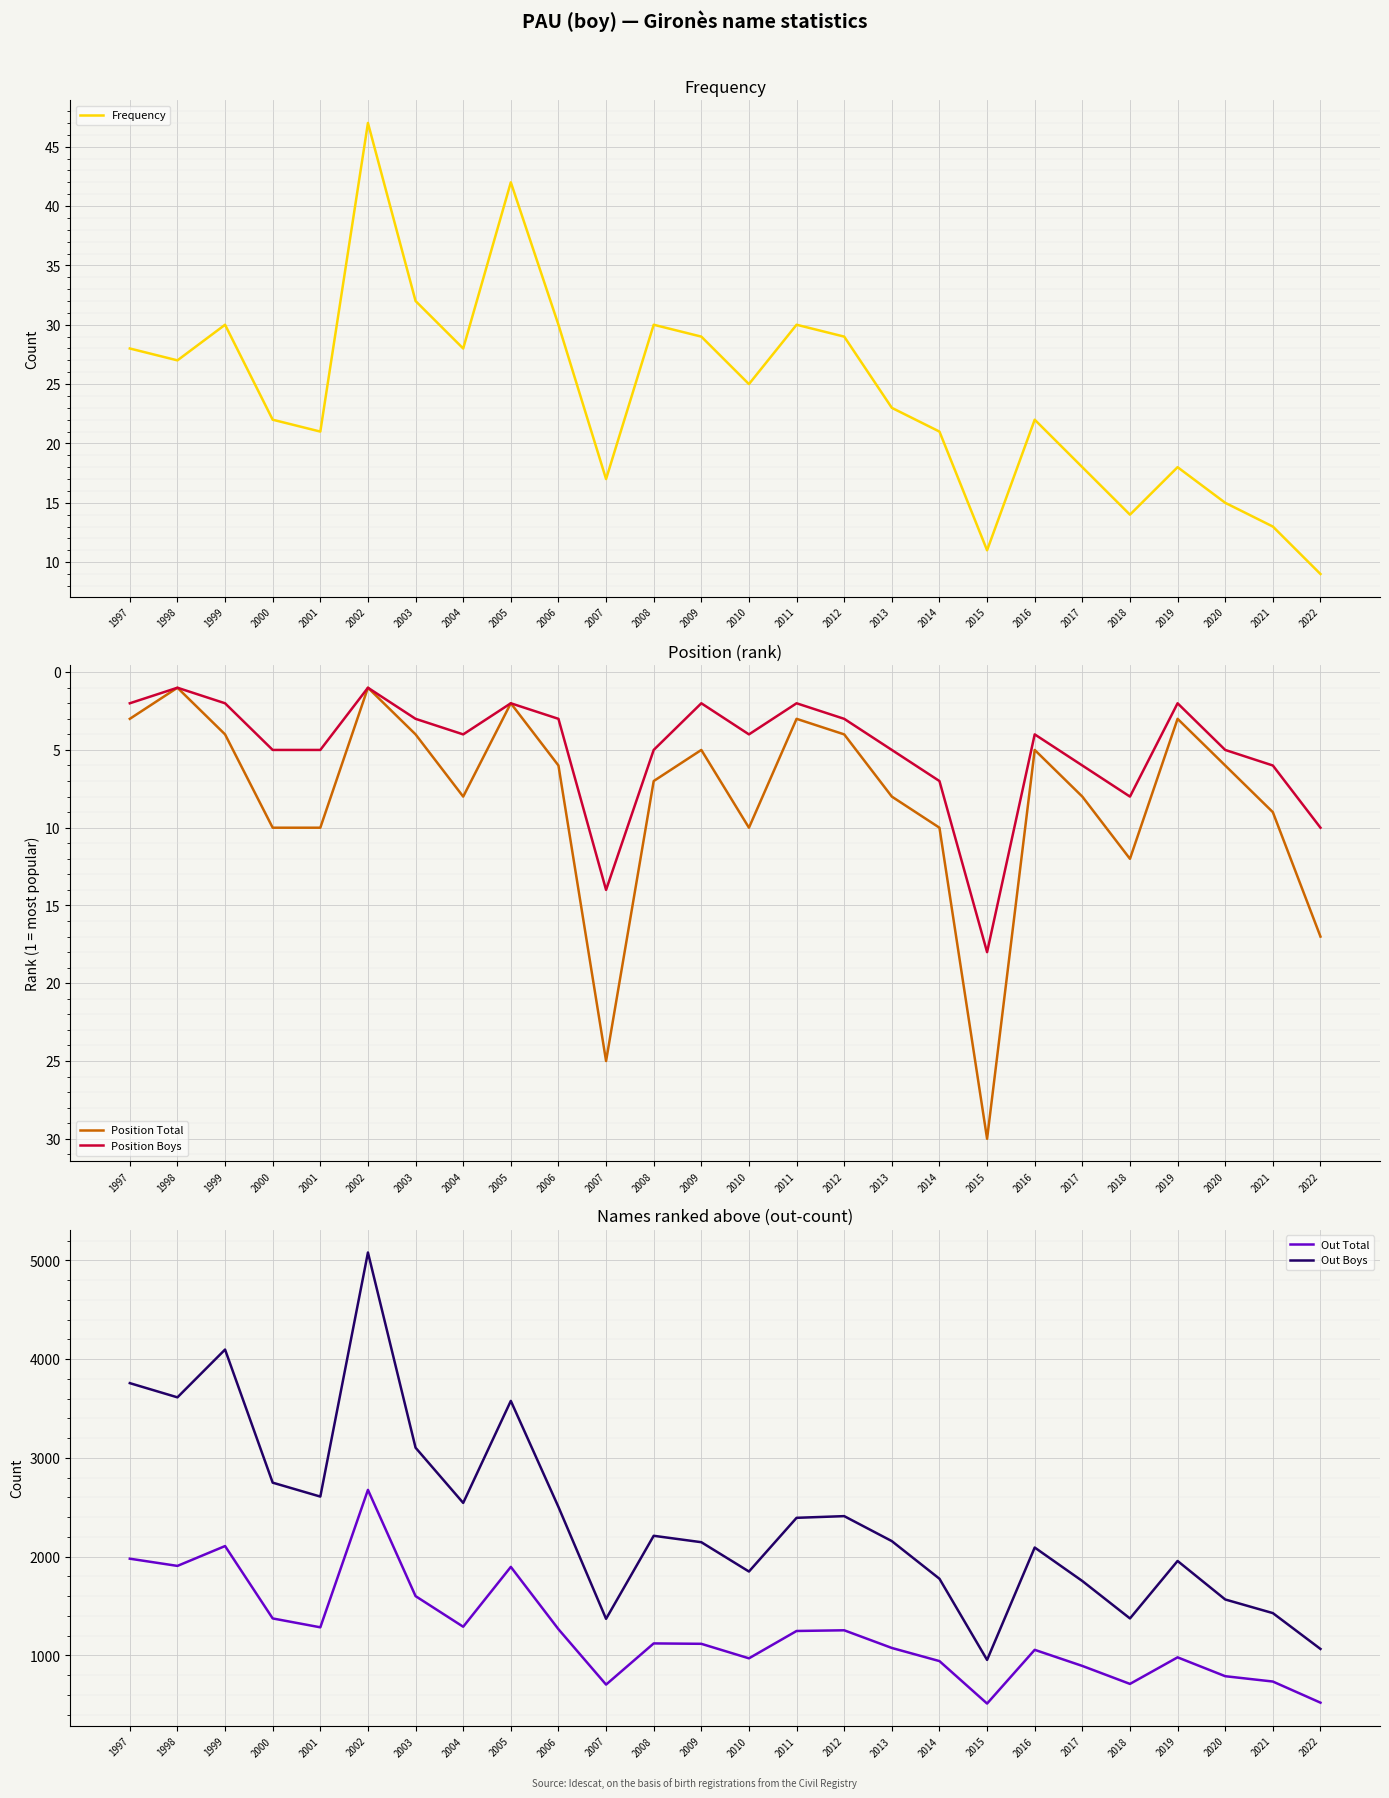

How many data points in Position Total are less than 7?

13